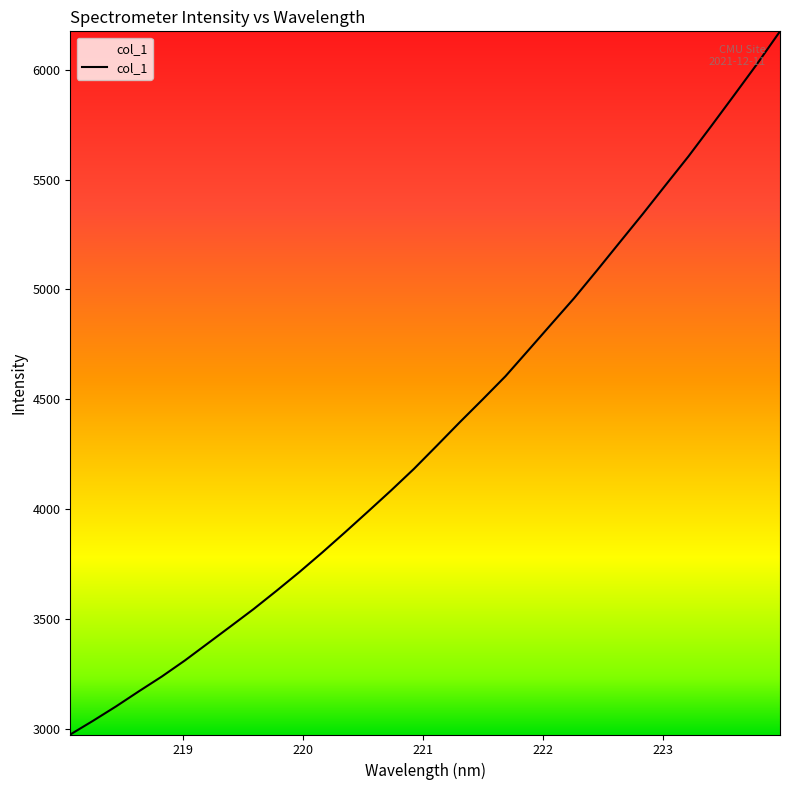

What is the greatest value displayed?

6175.6